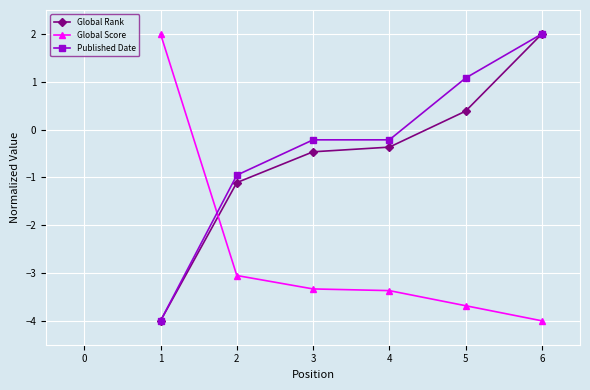

What are all the series names shown in the legend?

Global Rank, Global Score, Published Date